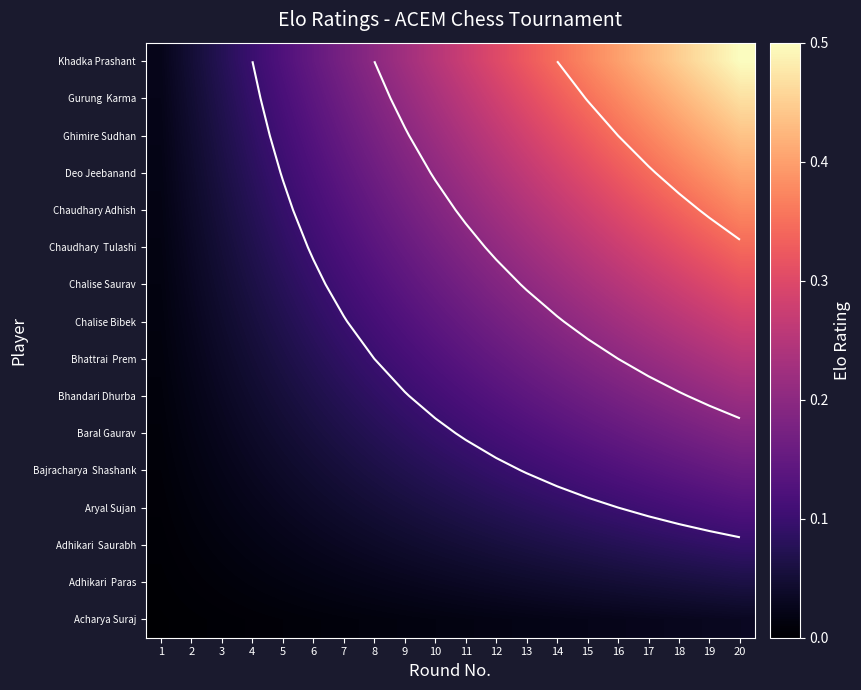

What is the difference between the second highest and minimum values in the Chalise Saurav series?

0.3